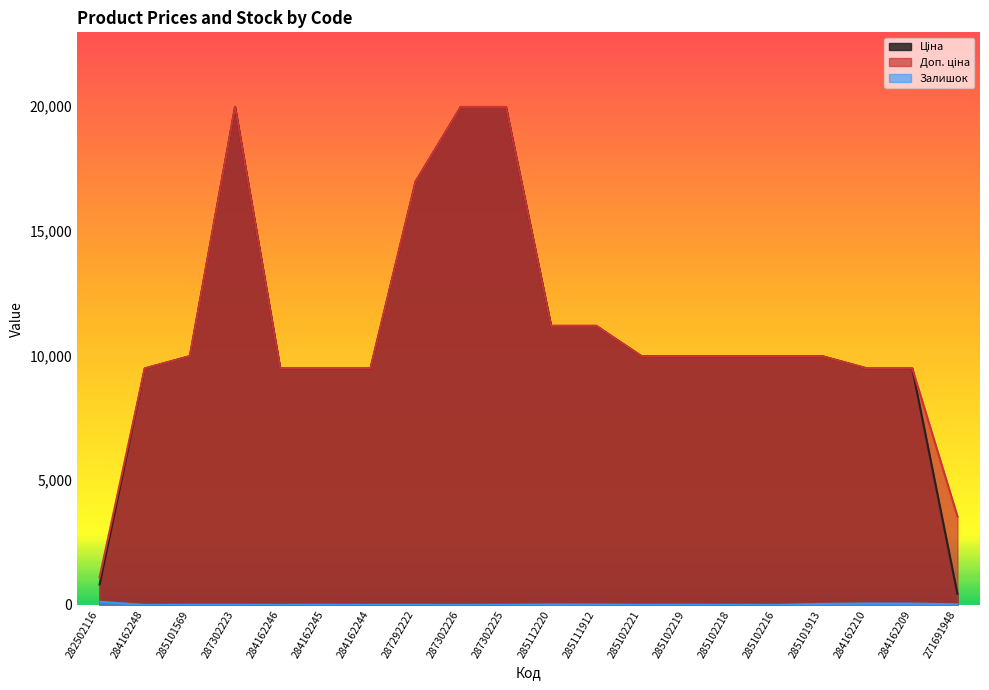

How many data points in Залишок are less than 7?

9